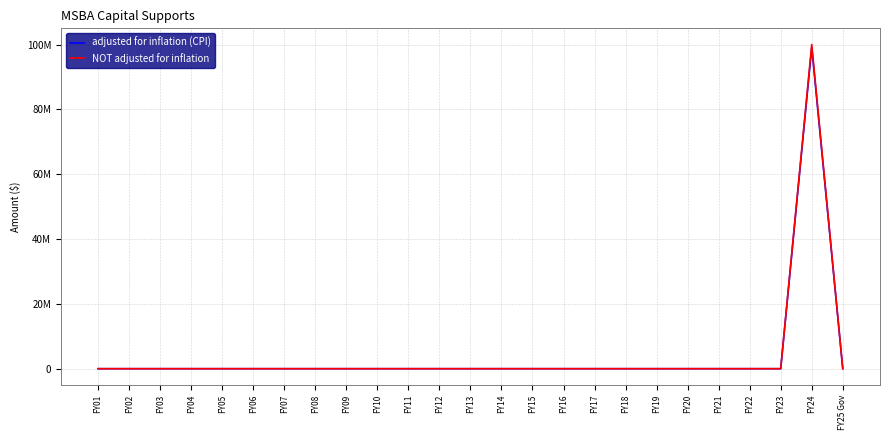

Does the chart display data point markers on the line(s)?

No